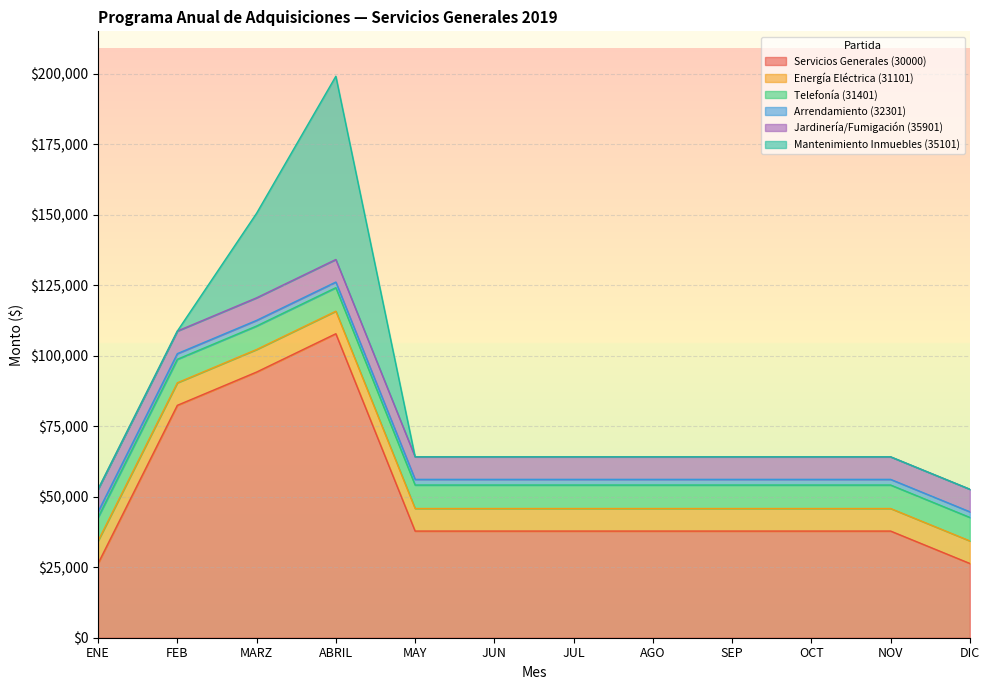

Which has a higher value, SEP or JUN?

SEP